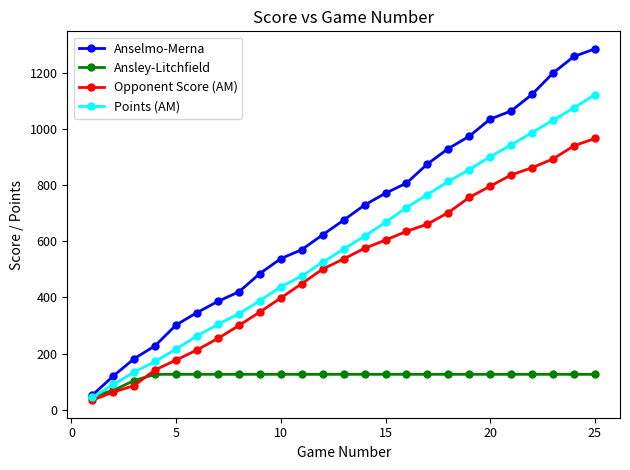

Does the chart have visible grid lines?

No